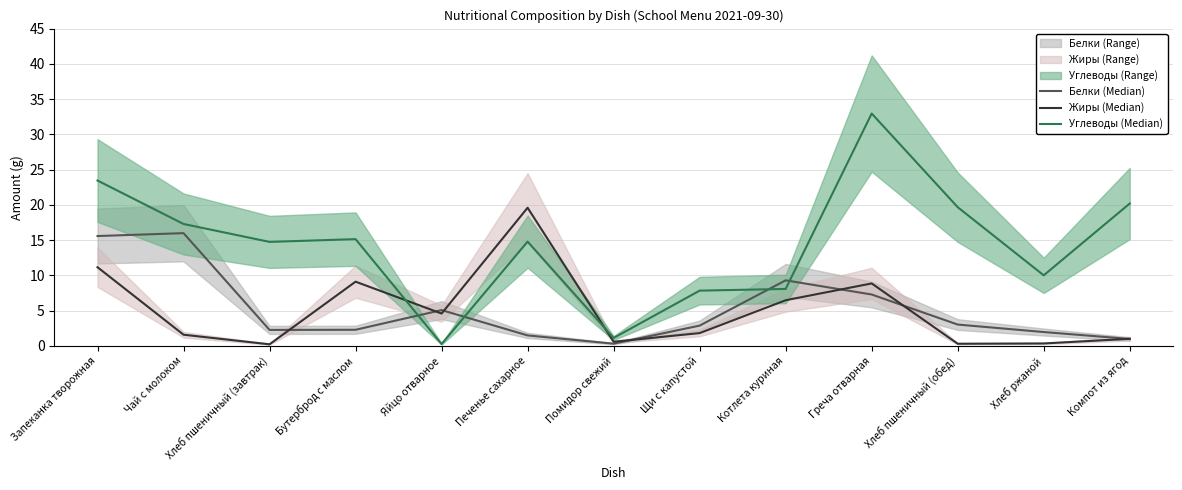

What is the label of the 4th point from the right?

Греча отварная